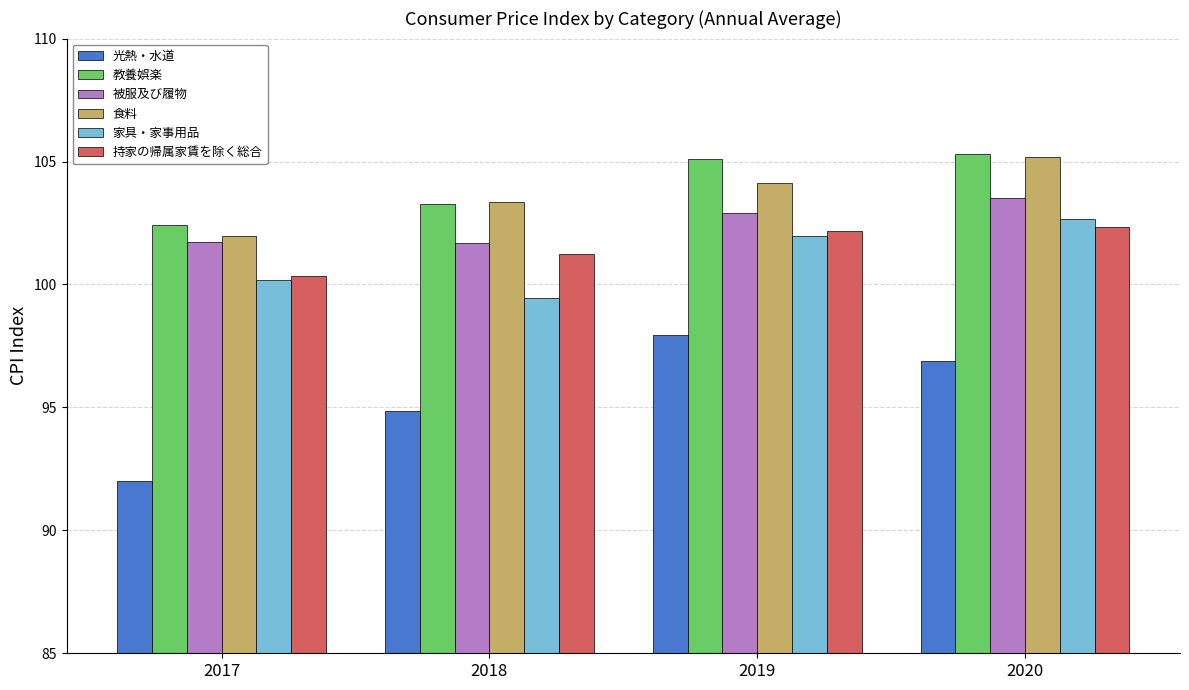

How many values in the 持家の帰属家賃を除く総合 series exceed 102?

2